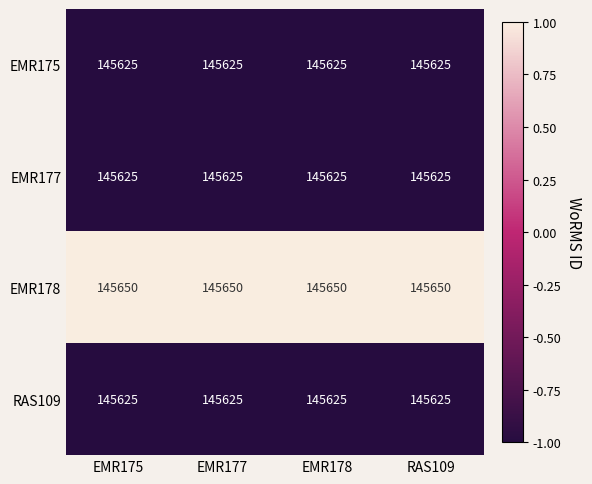

Which series has the largest total across all categories?

EMR178